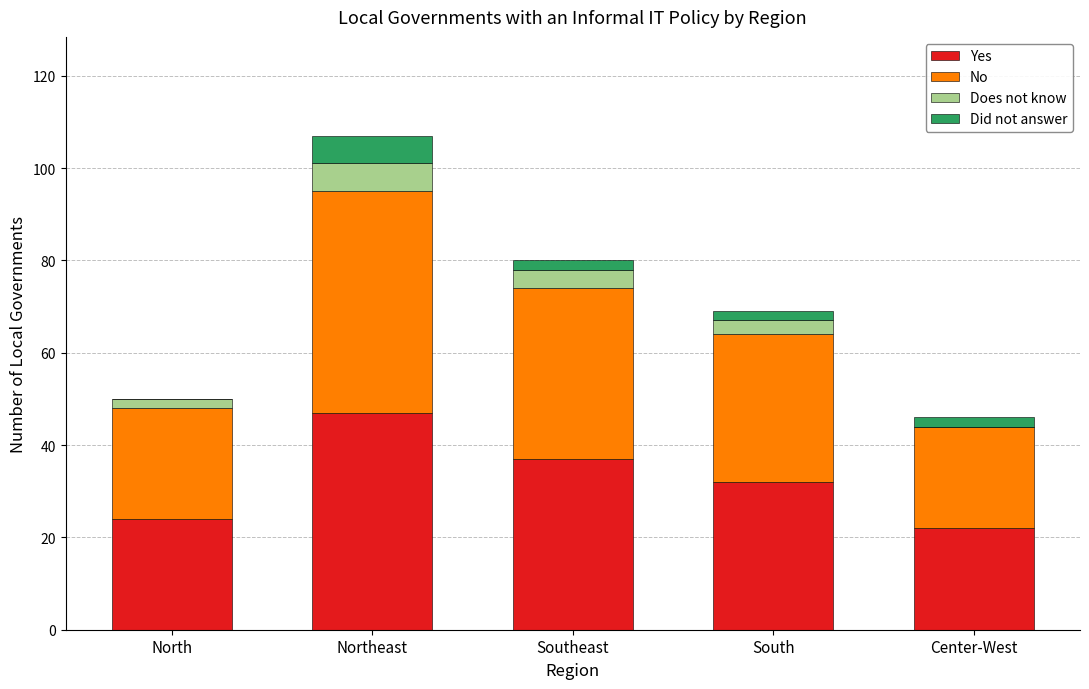

The value of Yes at South is 44. True or false?

False